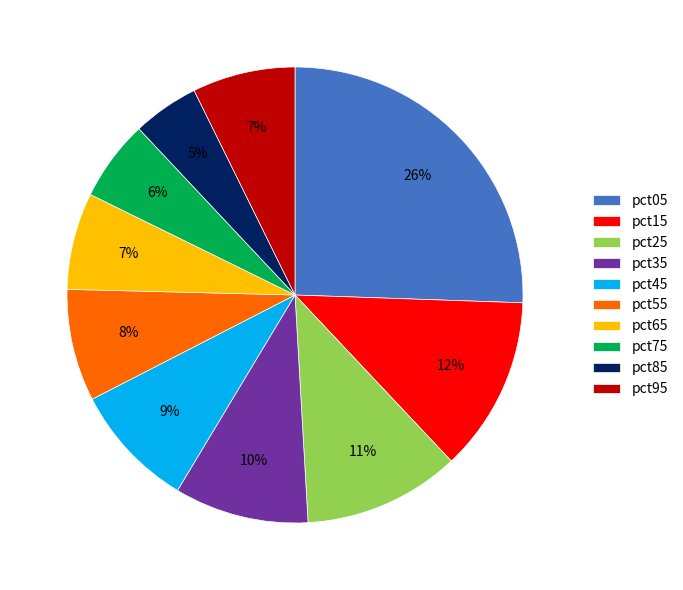

How many slices are in this pie chart?

10